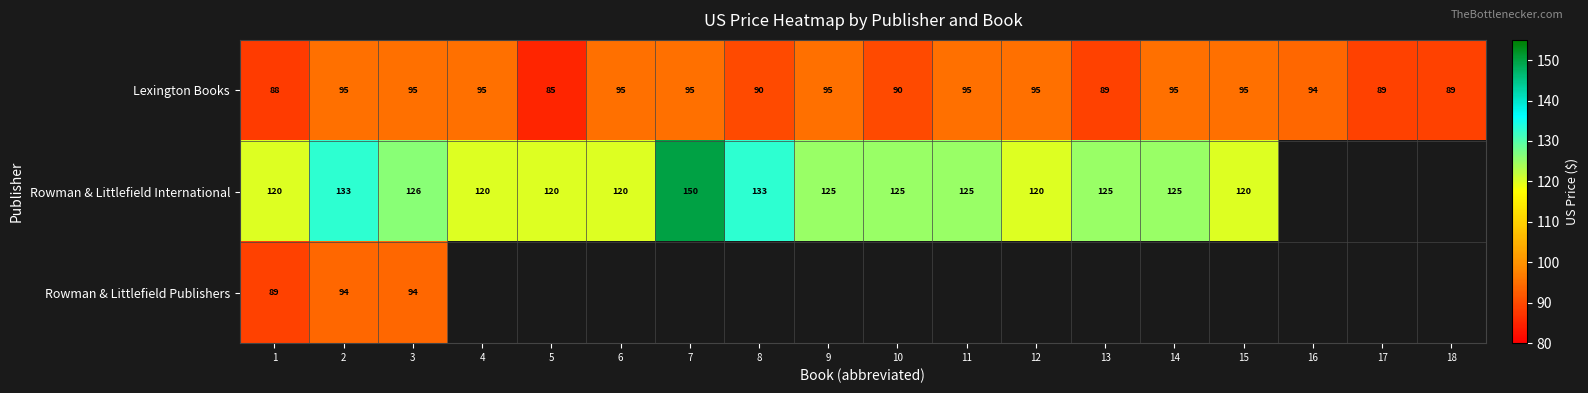

What is the difference between the Lexington Books values at 13 and 6?

6